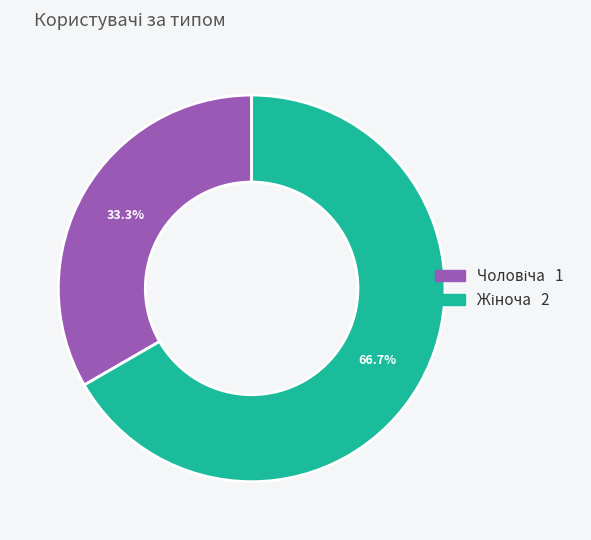

Is there any slice that represents more than half of the pie?

Yes